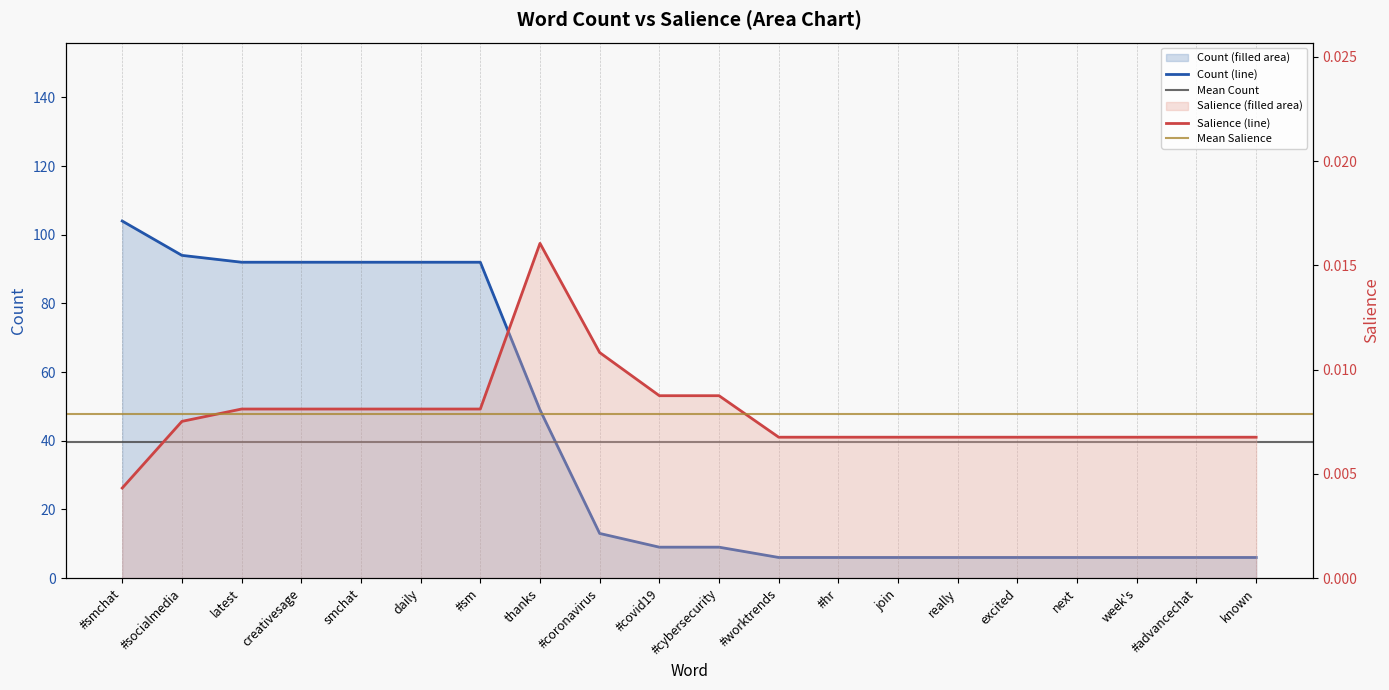

Reading left to right, list all the values displayed in this chart.

Count: 104.0	94.0	92.0	92.0	92.0	92.0	92.0	49.0	13.0	9.0	9.0	6.0	6.0	6.0	6.0	6.0	6.0	6.0	6.0	6.0
Salience: 0.0	0.0	0.0	0.0	0.0	0.0	0.0	0.0	0.0	0.0	0.0	0.0	0.0	0.0	0.0	0.0	0.0	0.0	0.0	0.0